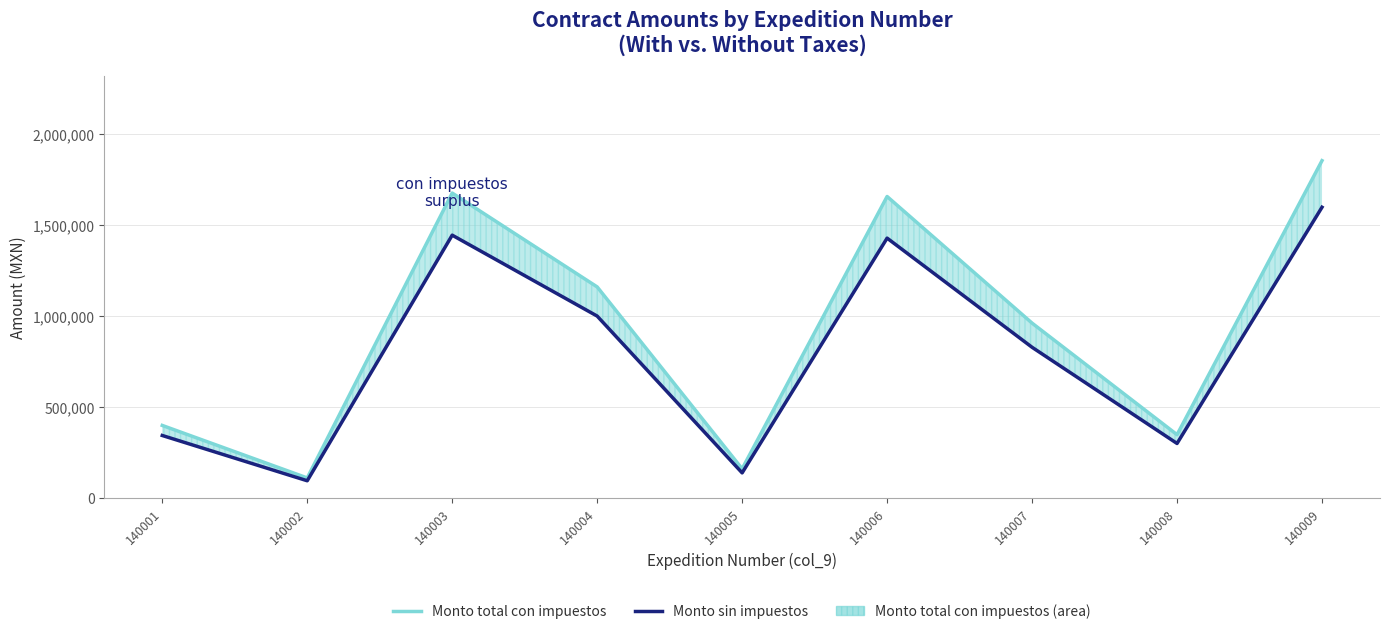

True or false: Monto total con impuestos has more than 1 points higher than both neighbors.

True